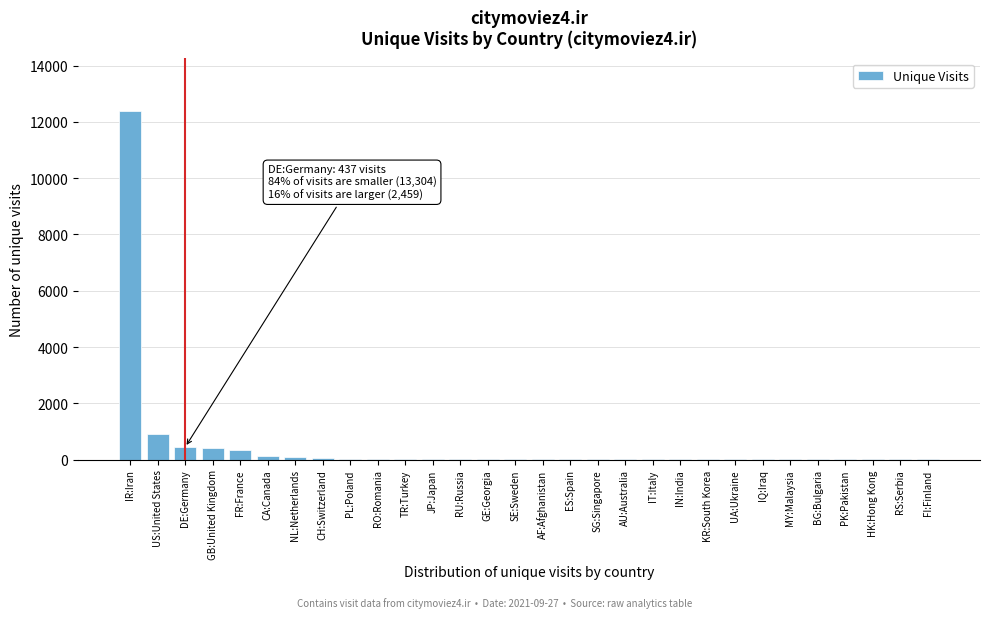

At which label is the value closest to 6203?

US:United States